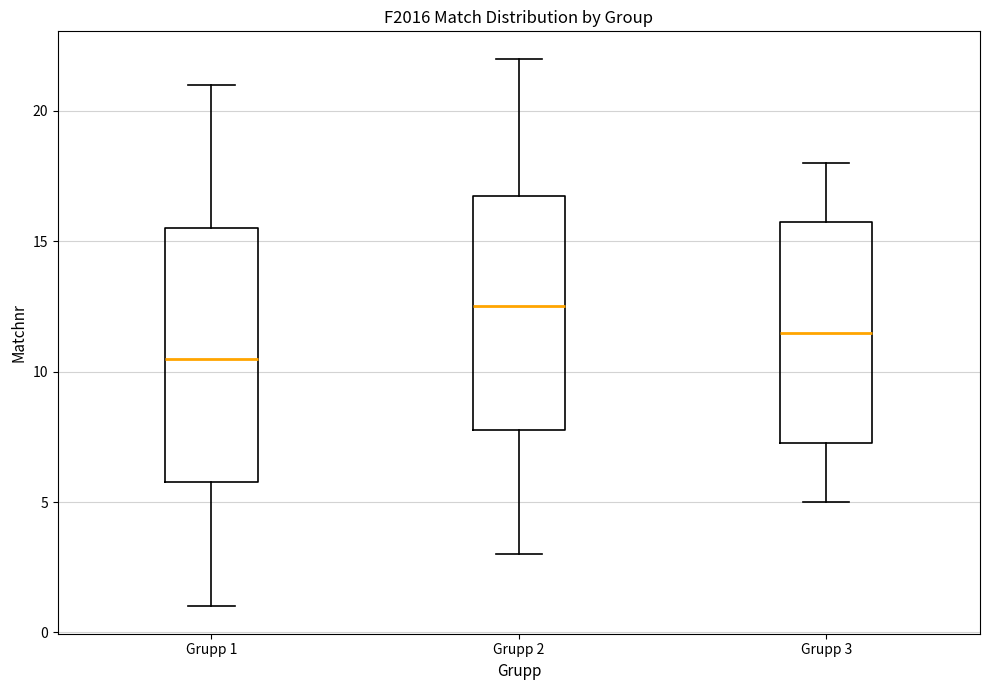

Which box's median line is the highest?

Grupp 2